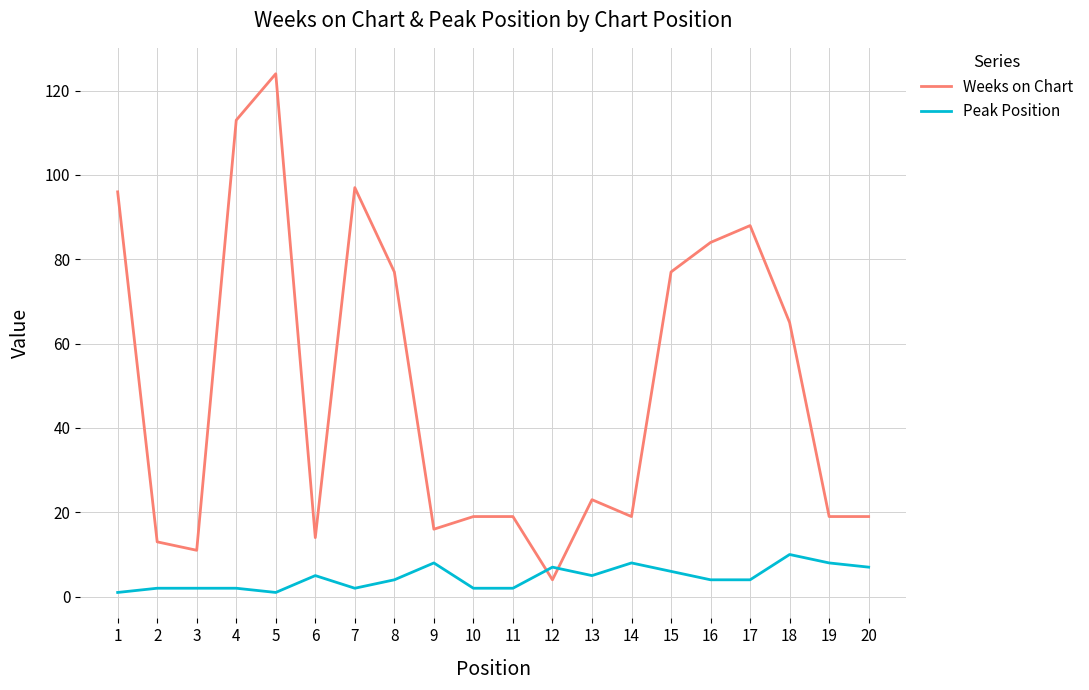

What is the difference between the maximum and minimum values in the Weeks on Chart series?

120